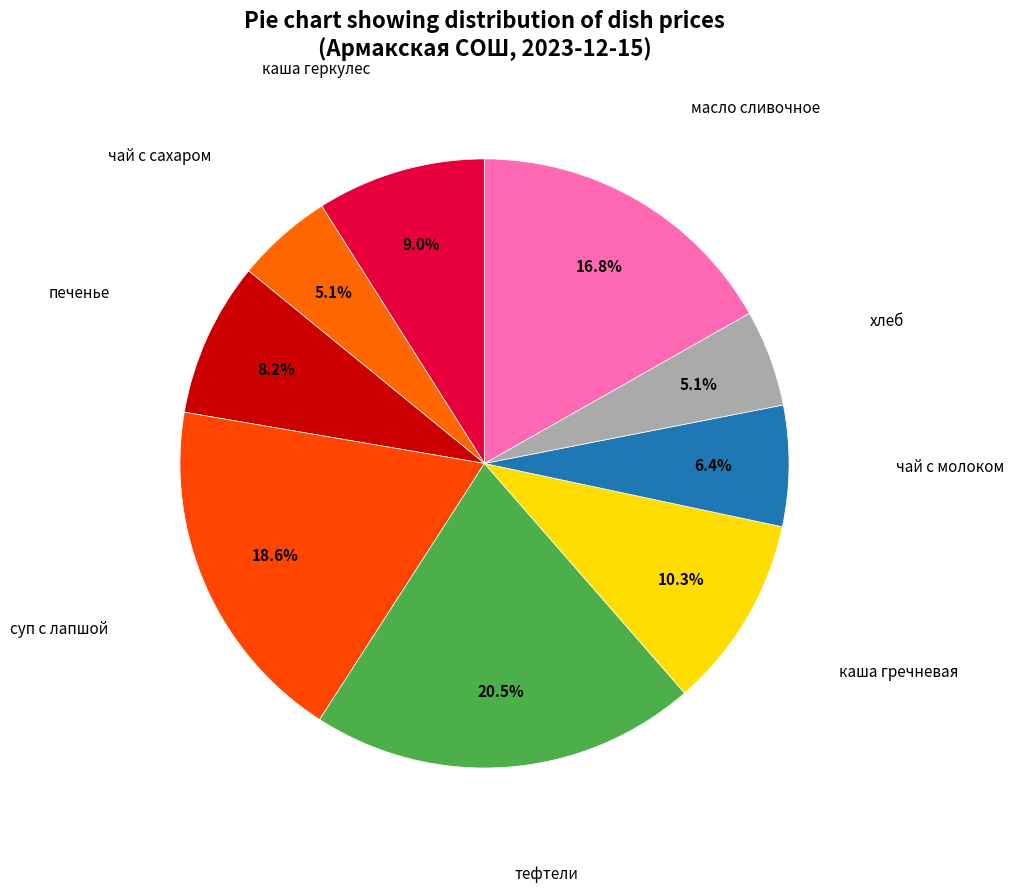

Count the number of slices in the pie.

9